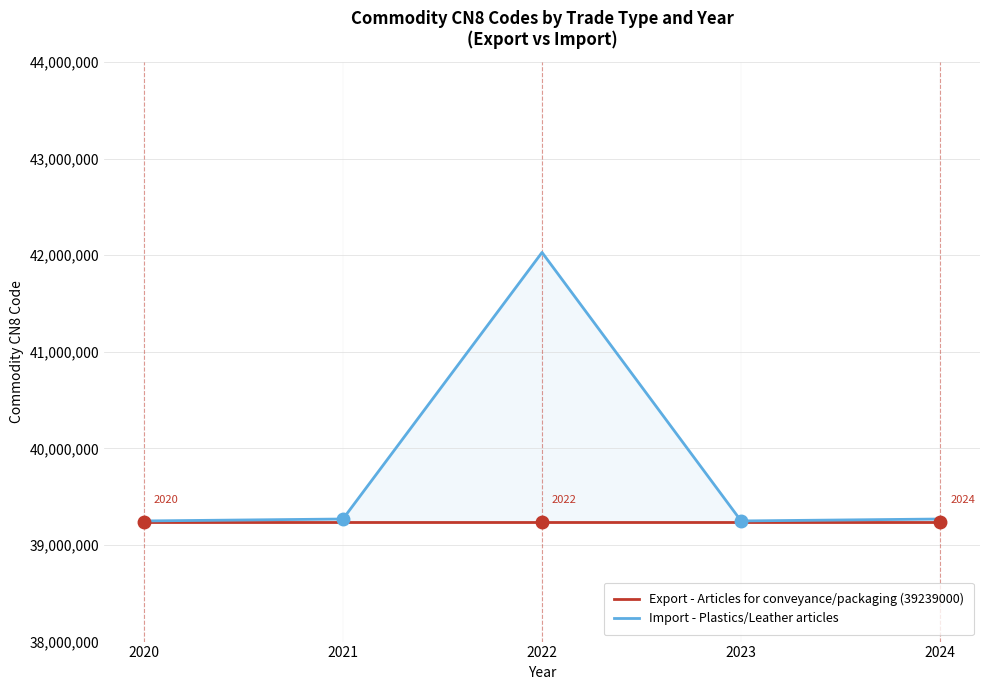

Which category has the lowest value across all series?

2020